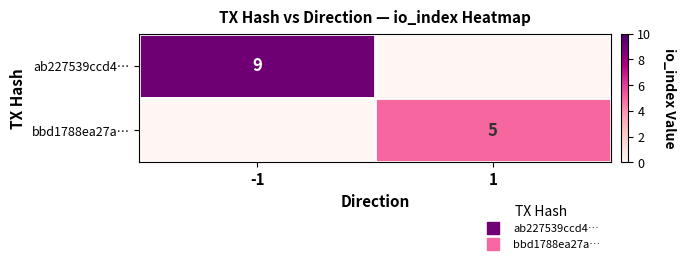

How many series are shown in this chart?

2